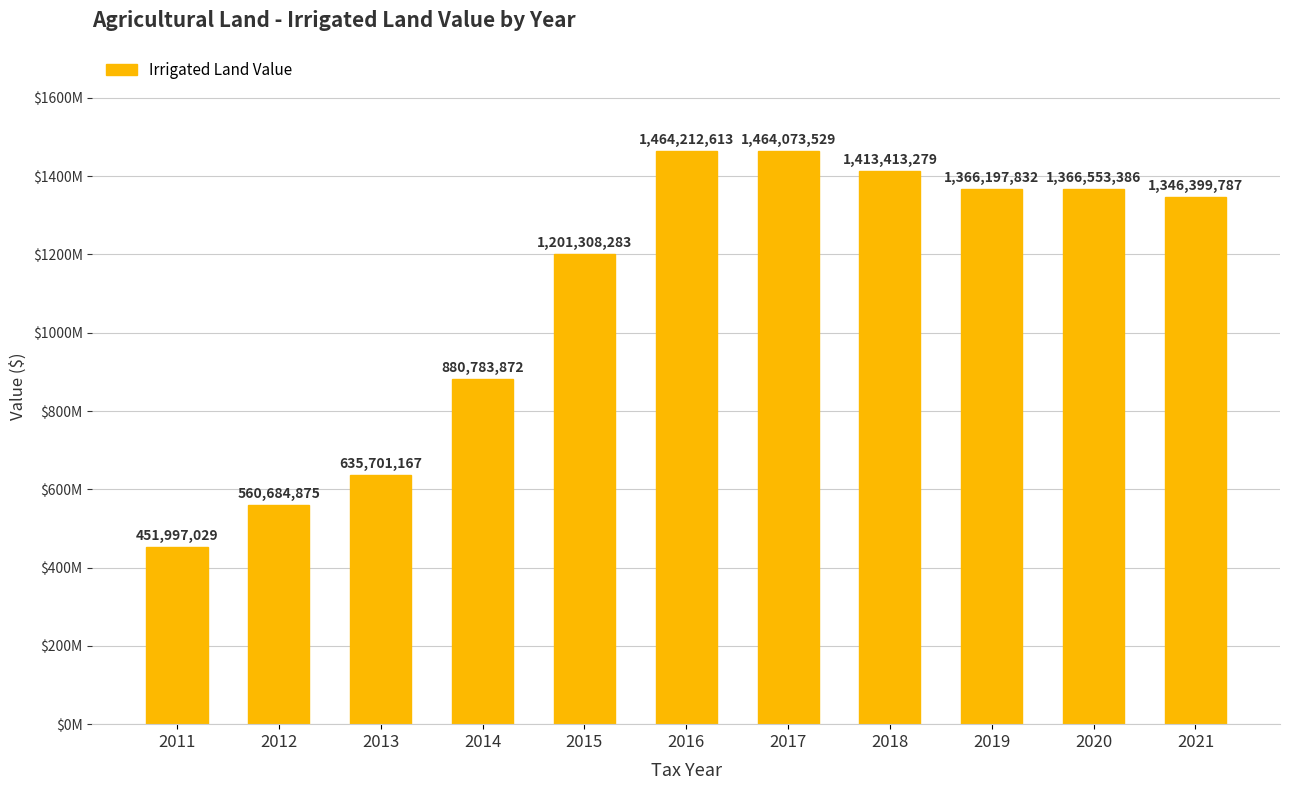

How many values exceed 1346399787?

5